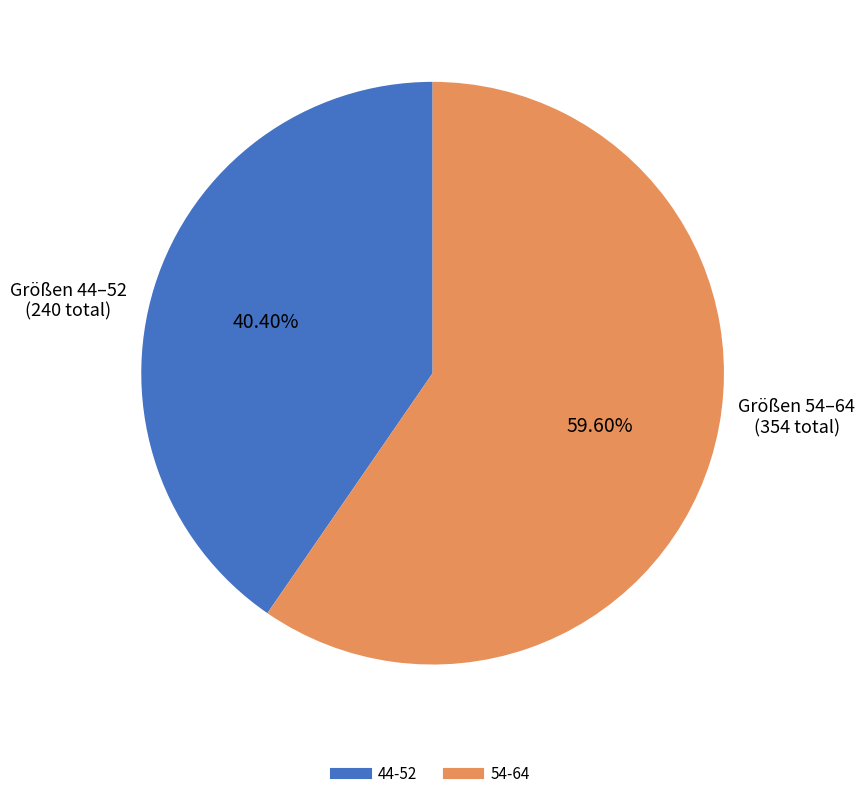

Is there any slice that represents more than half of the pie?

Yes